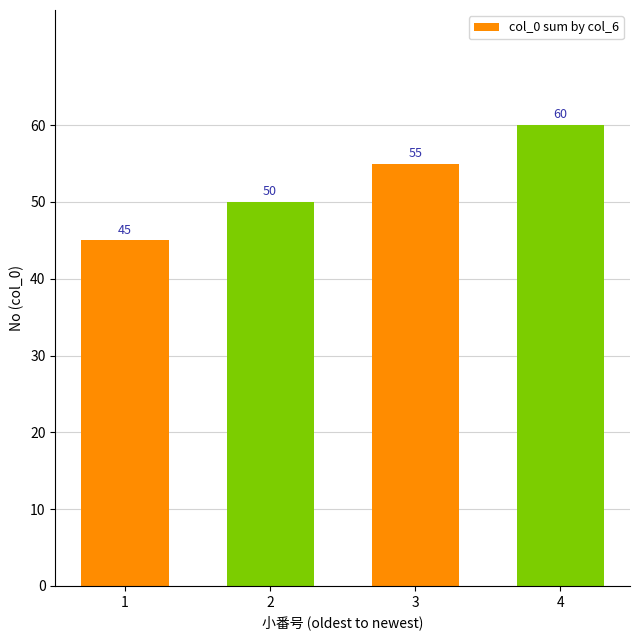

Where is the data nearest to the value 52?

2